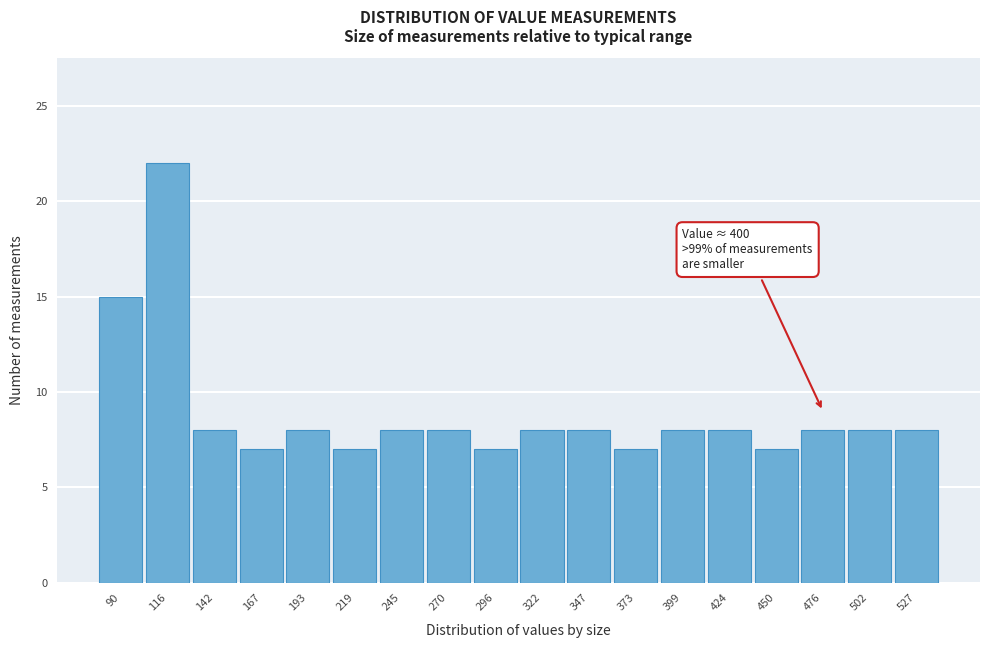

Over which range of the x-axis is the bar tallest?

105 to 130